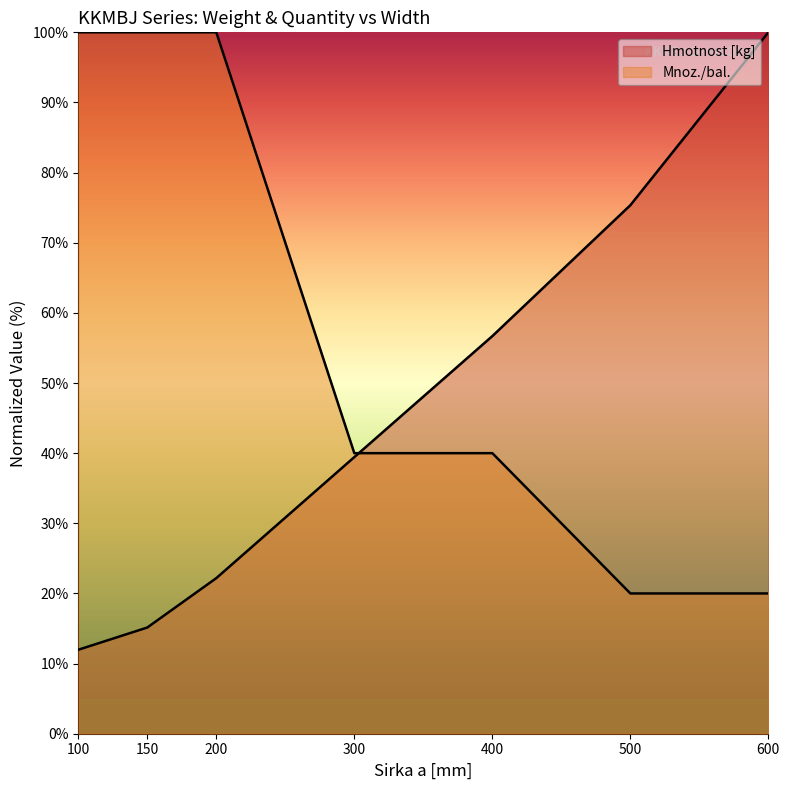

Reading left to right, transcribe all the data shown in this chart.

Hmotnost [kg]: 100=12.0	150=15.1	200=22.2	300=39.4	400=56.7	500=75.4	600=100.0
Mnoz./bal.: 100=100.0	150=100.0	200=100.0	300=40.0	400=40.0	500=20.0	600=20.0